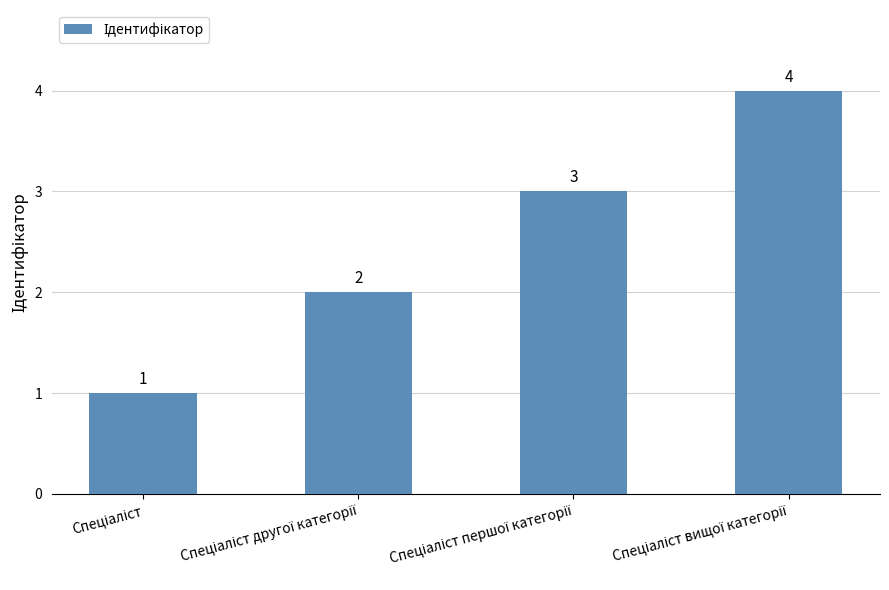

Are the bars horizontal?

No